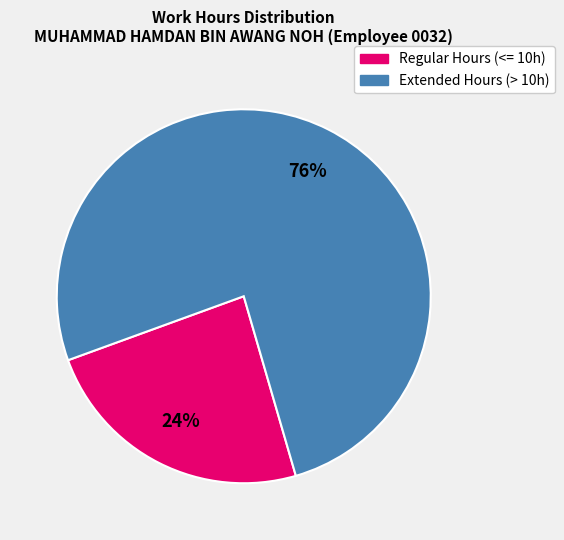

Is there any slice that represents more than half of the pie?

Yes